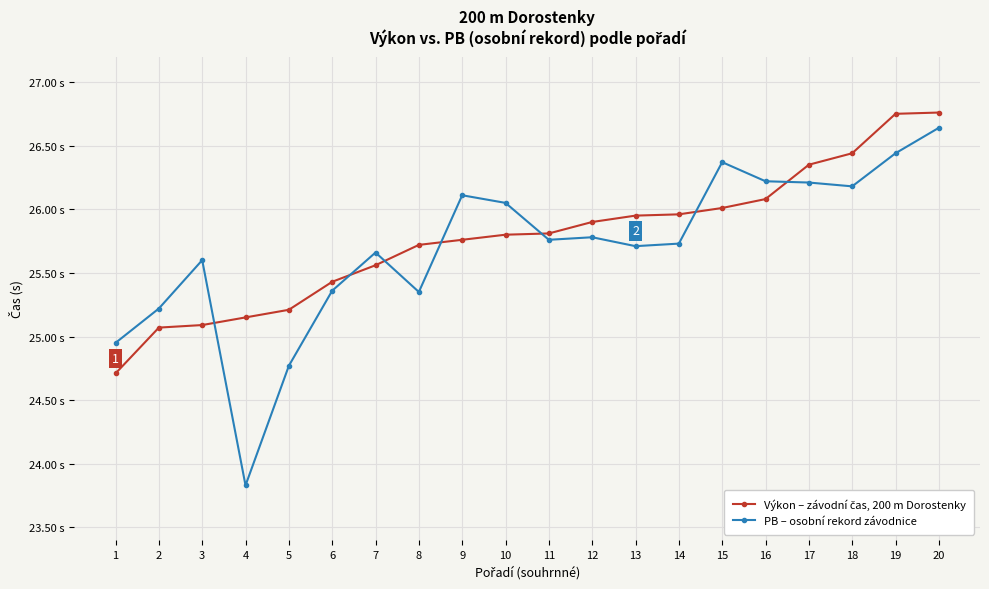

Does the chart have visible grid lines?

Yes